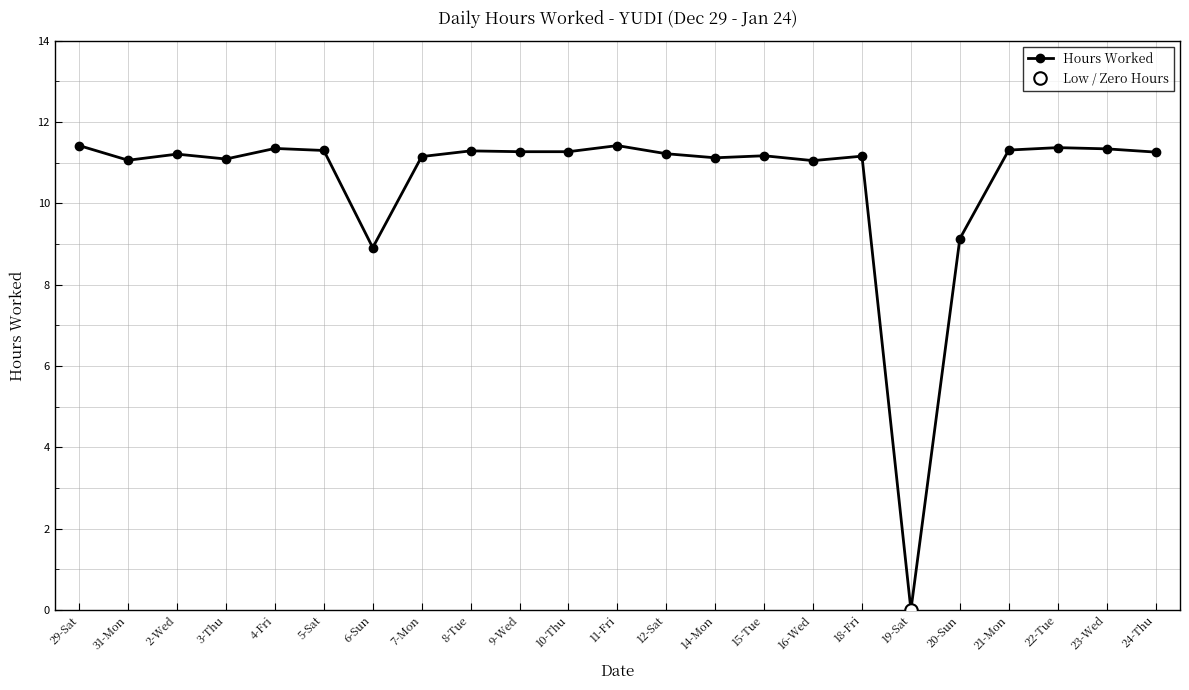

At which category does the data reach its first local peak?

2-Wed